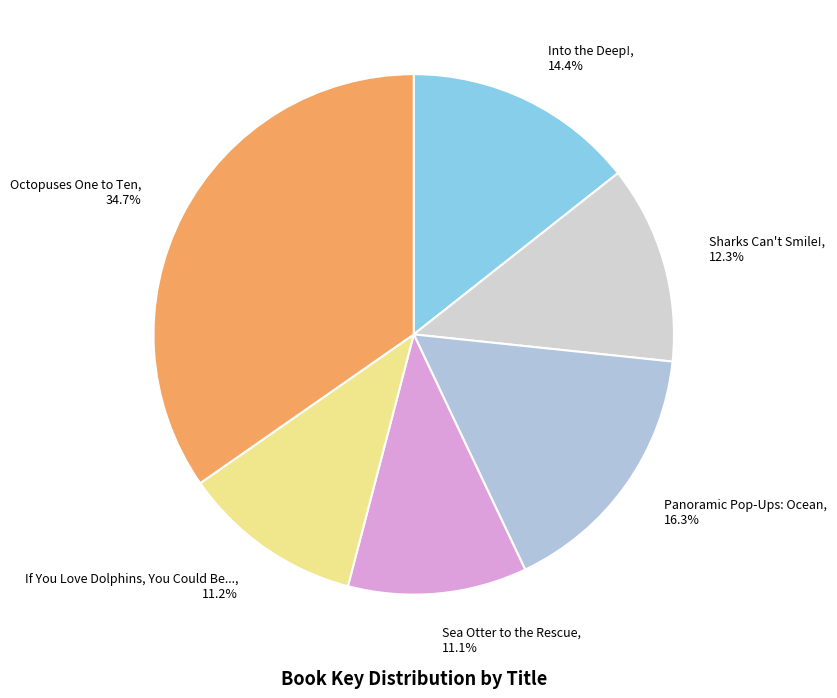

Is there a majority slice in this chart?

No